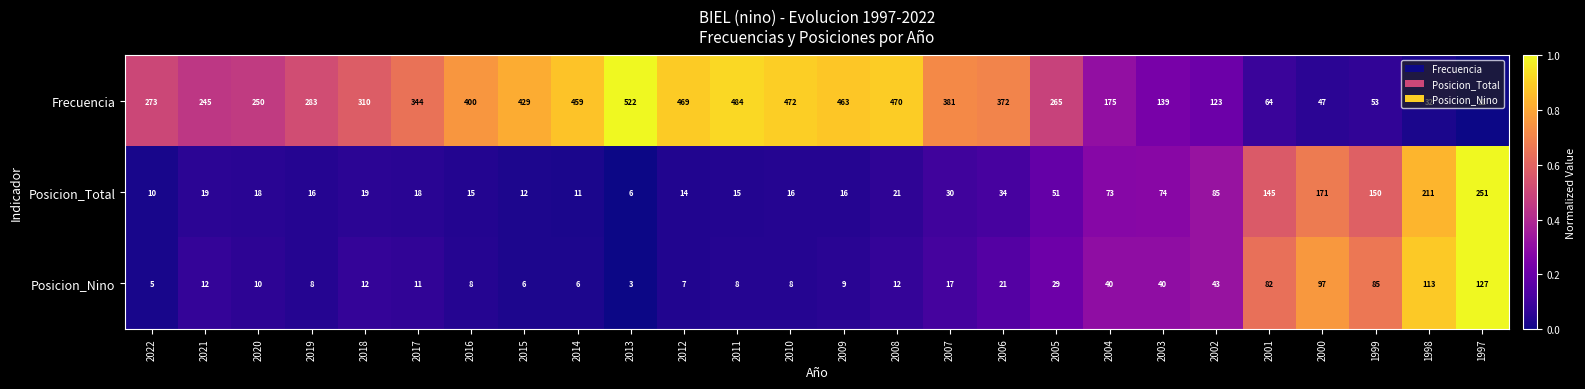

What is the sum of the Frecuencia values at 2014 and 2015?

888